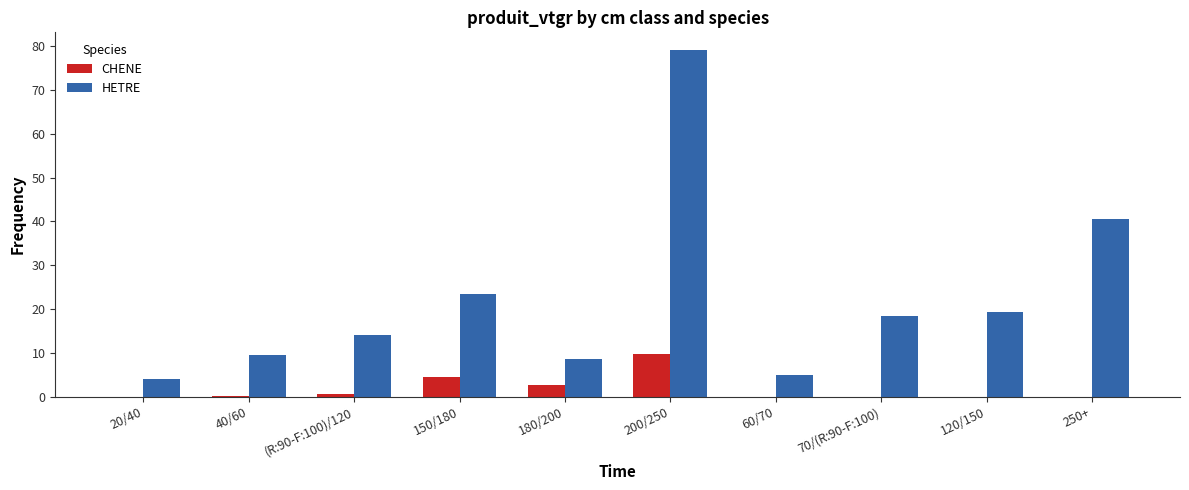

What is the sum of all CHENE values?

17.9